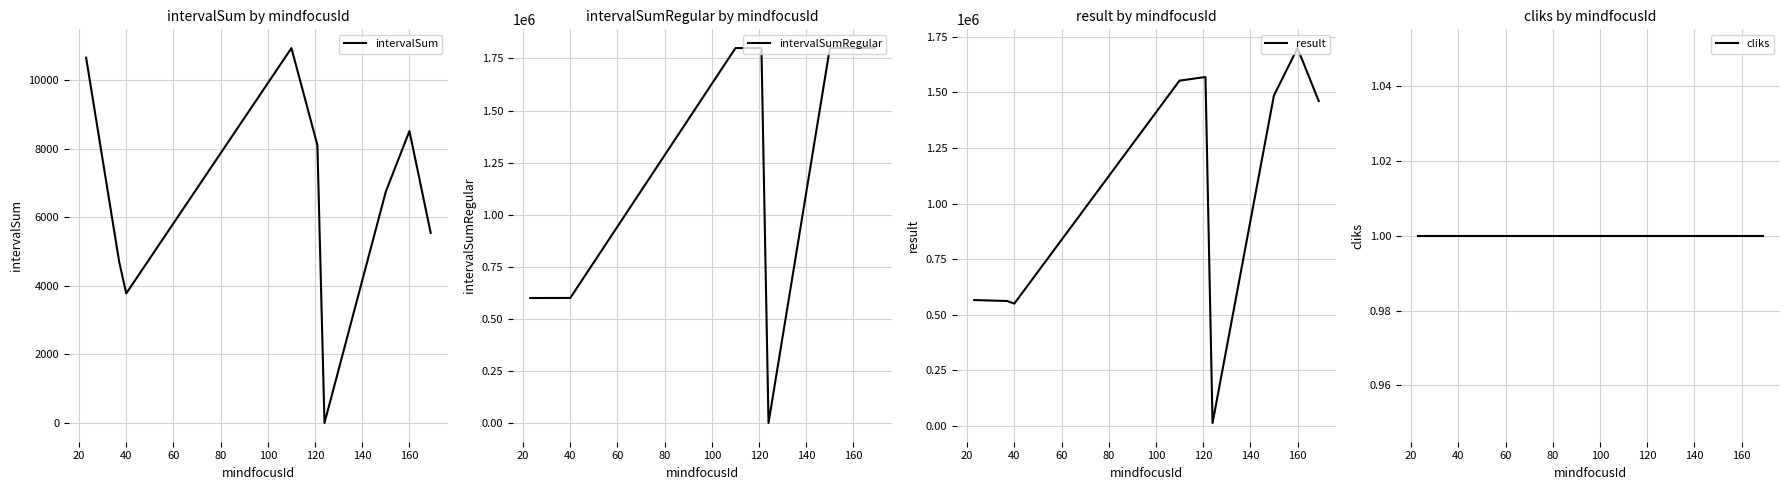

Which series ends up on top after the final intersection of cliks and intervalSum?

intervalSum